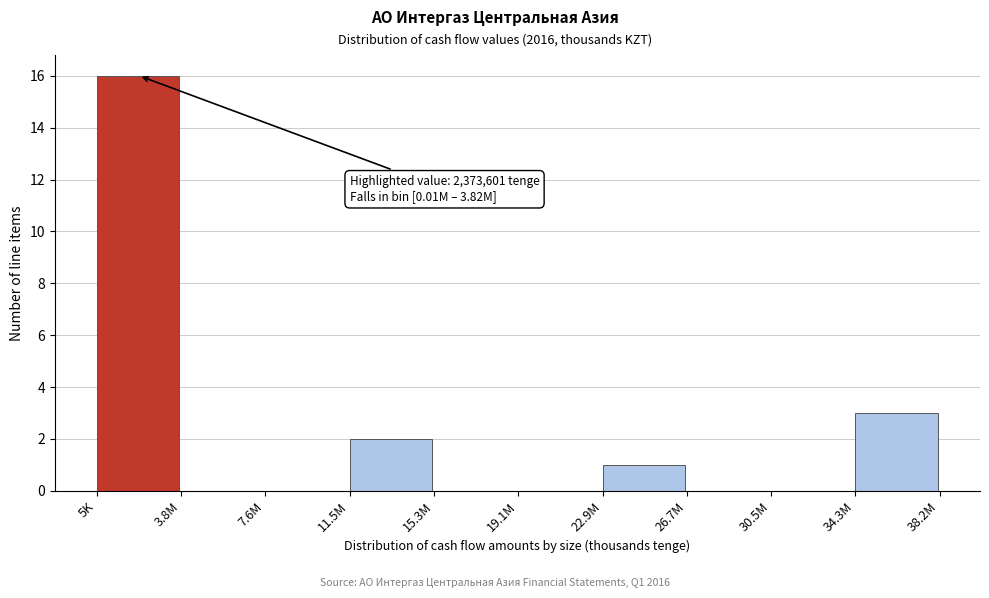

Reading right to left, extract all data points from this chart.

34.3M=3	30.5M=0	26.7M=0	22.9M=1	19.1M=0	15.3M=0	11.5M=2	7.6M=0	3.8M=0	5K=16